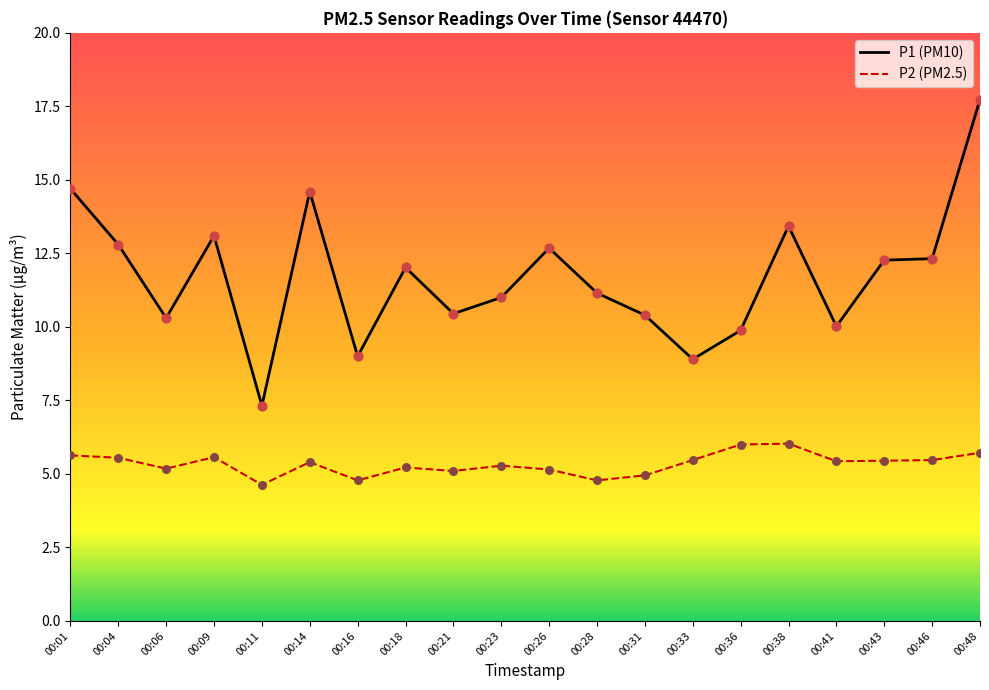

At which category is the sum across all series the highest?

00:48